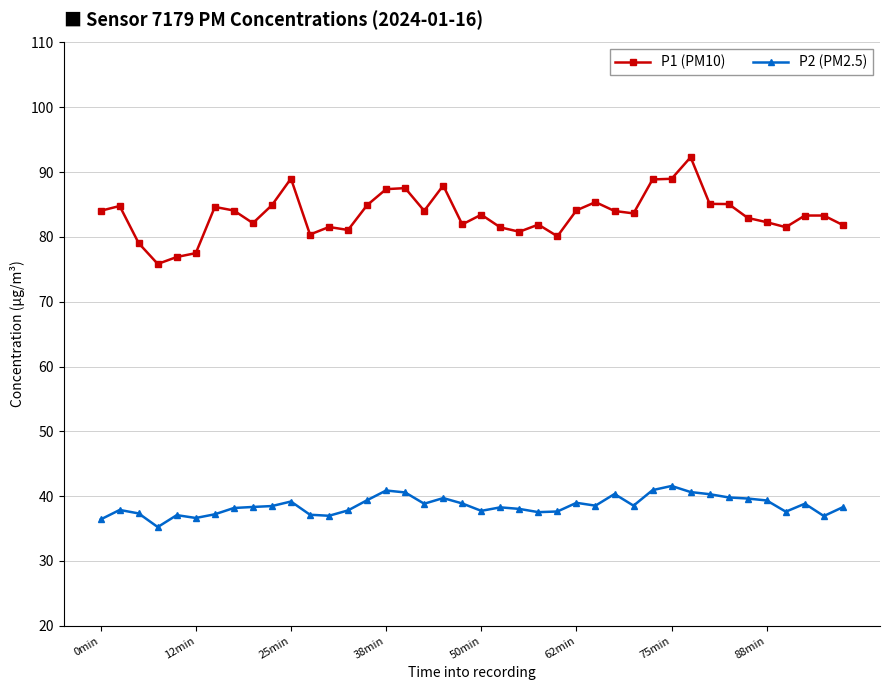

Which series has the largest range (max minus min)?

P1 (PM10)